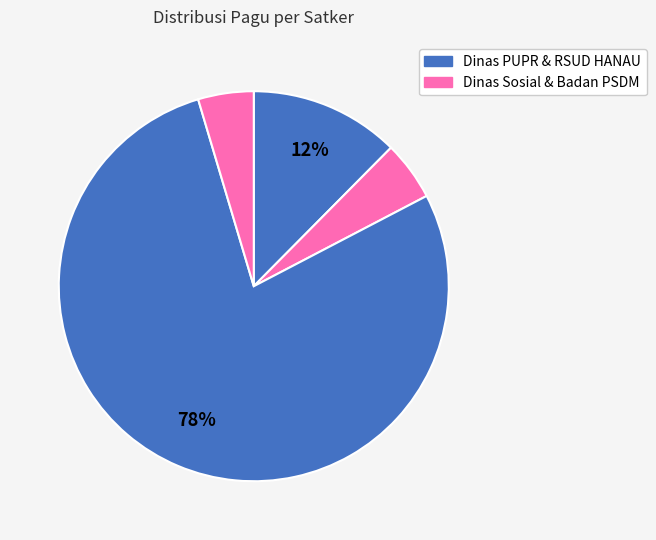

How many slices are in this pie chart?

4